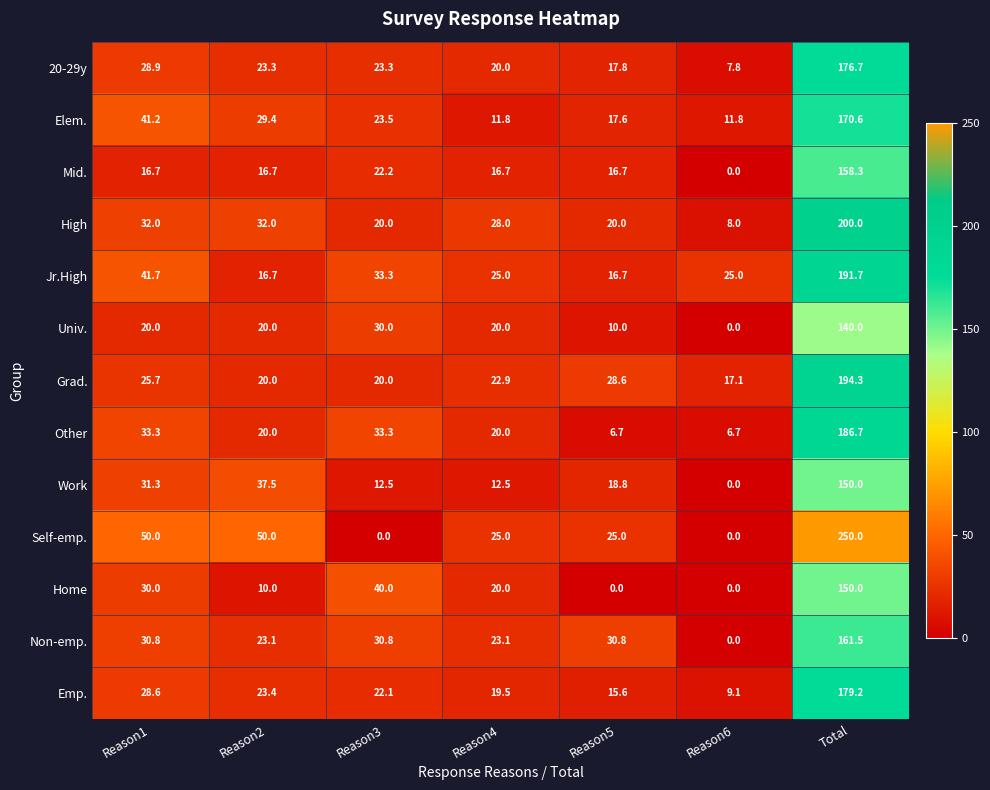

What is the maximum value shown in the chart?

250.0